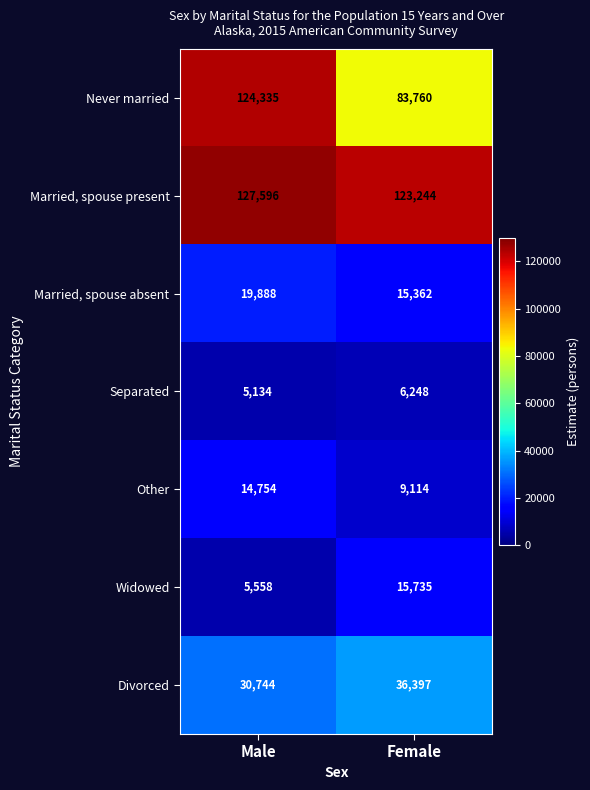

Reading right to left, list all the values displayed in this chart.

Never married: Female=83760	Male=124335
Married, spouse present: Female=123244	Male=127596
Married, spouse absent: Female=15362	Male=19888
Separated: Female=6248	Male=5134
Other: Female=9114	Male=14754
Widowed: Female=15735	Male=5558
Divorced: Female=36397	Male=30744